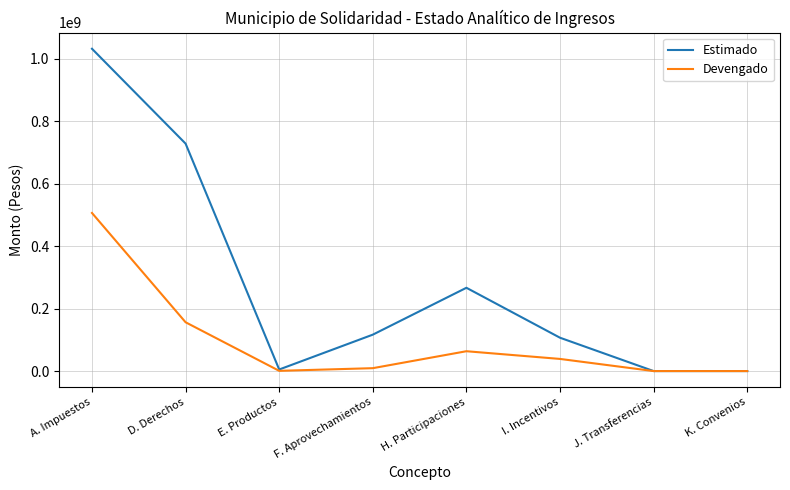

Rank the series by their maximum value, from lowest to highest.

Devengado, Estimado